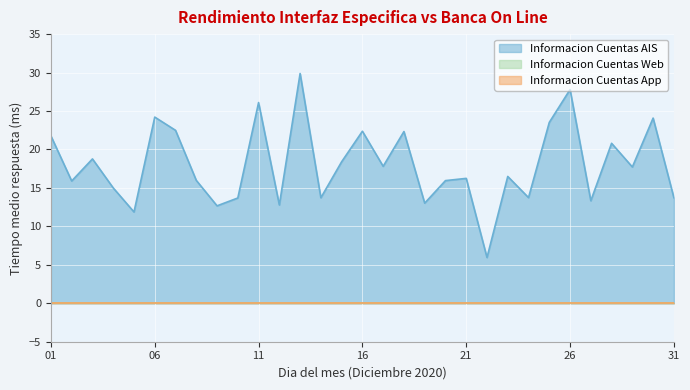

True or false: Informacion Cuentas AIS and Informacion Cuentas Web intersect in this chart.

False